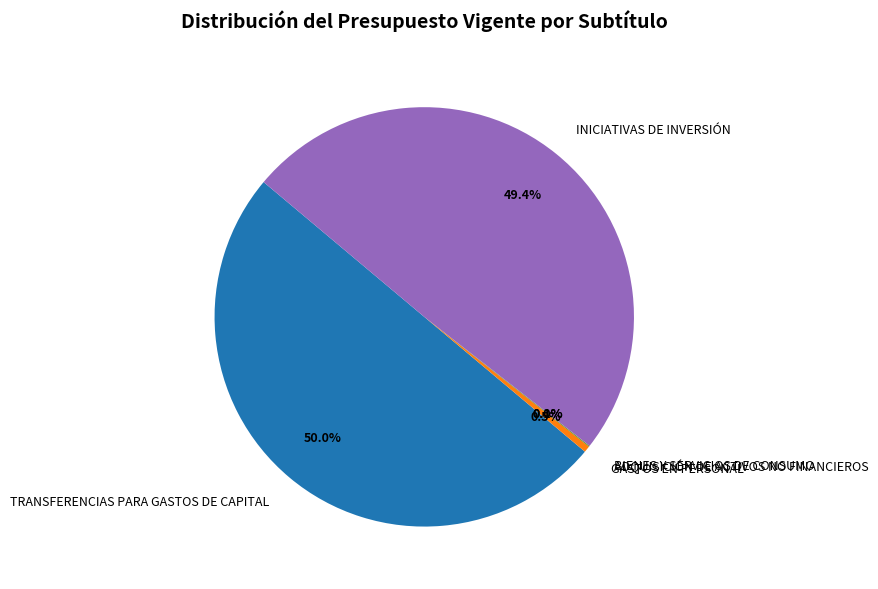

Which slice is the largest?

TRANSFERENCIAS PARA GASTOS DE CAPITAL